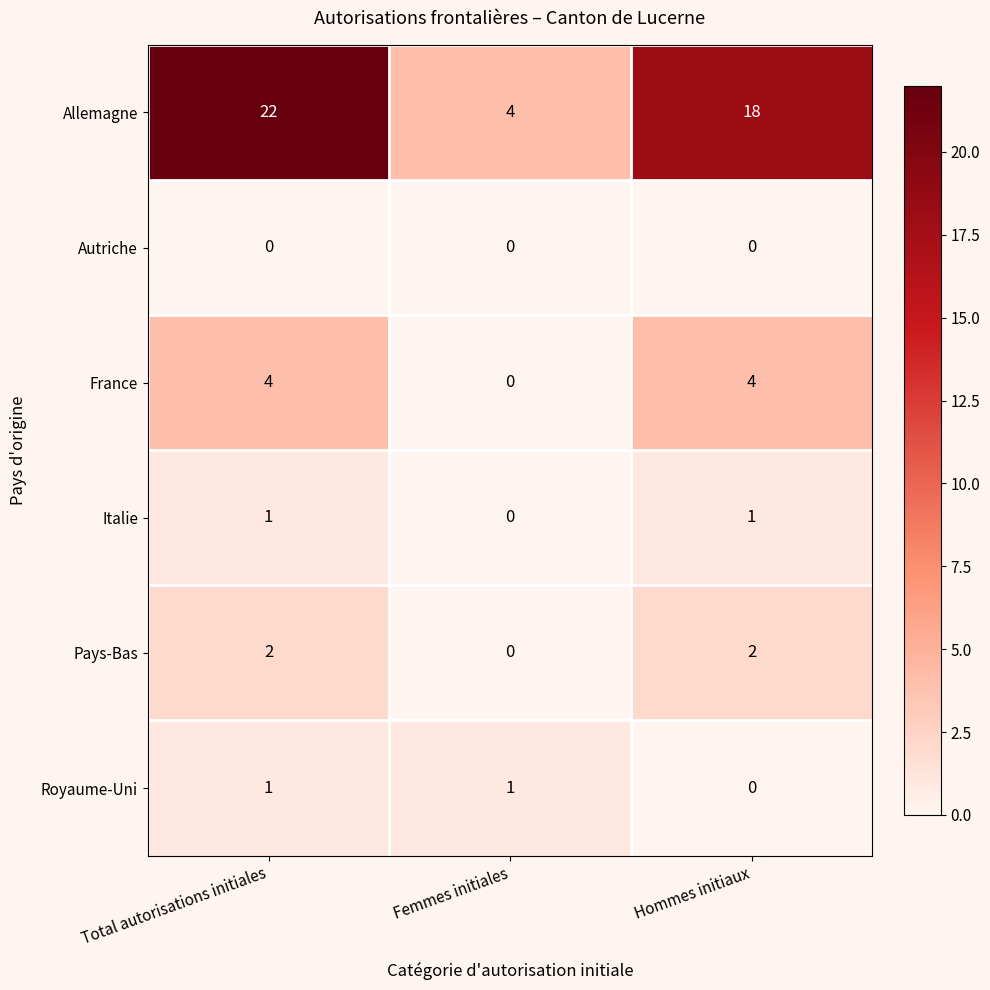

List the labels in order of Allemagne value, smallest first.

Femmes initiales, Hommes initiaux, Total autorisations initiales